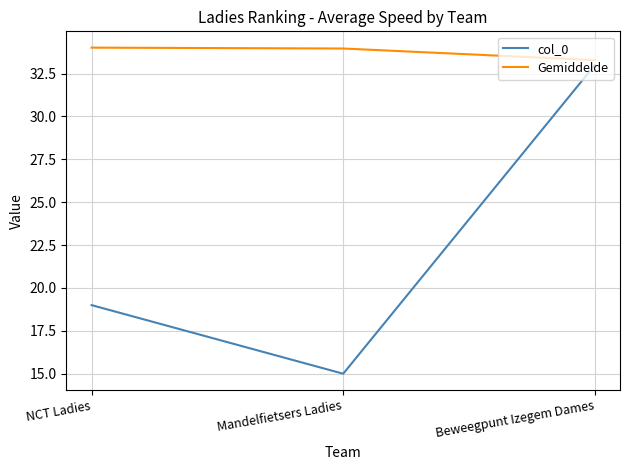

Does the chart display data point markers on the line(s)?

No